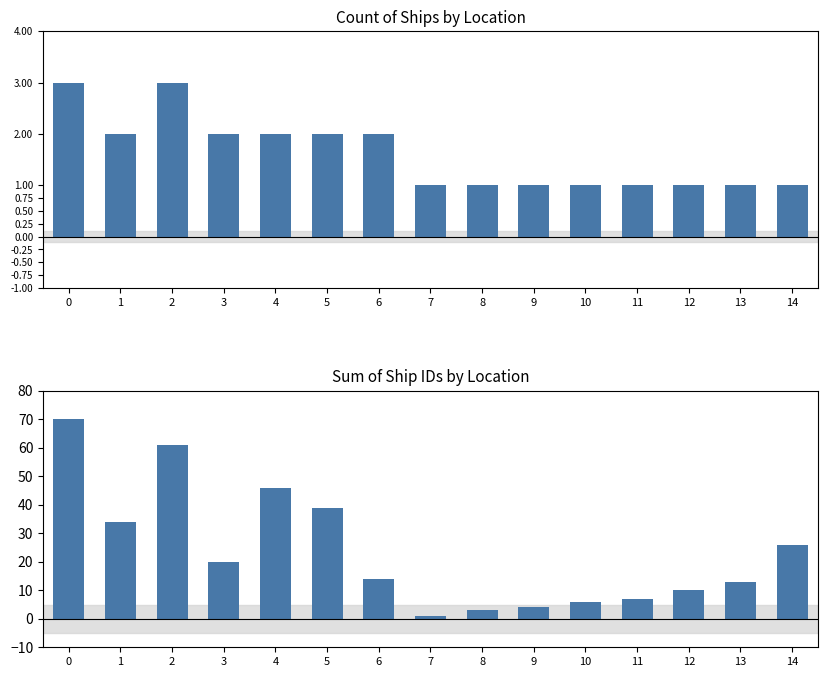

Between 11 and 14, which series saw the biggest shift?

Sum of IDs